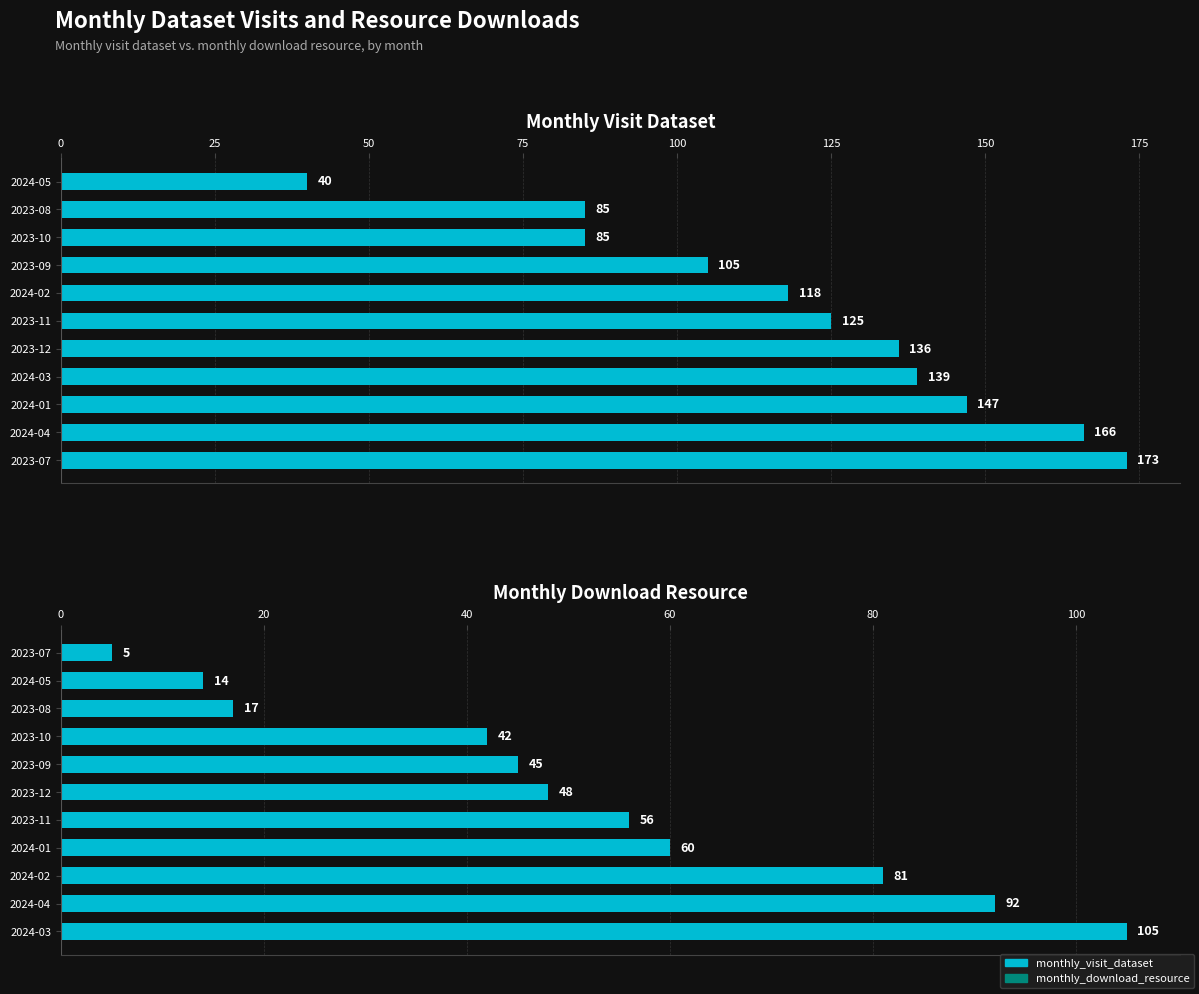

What is the sum of all monthly_download_resource values?

565